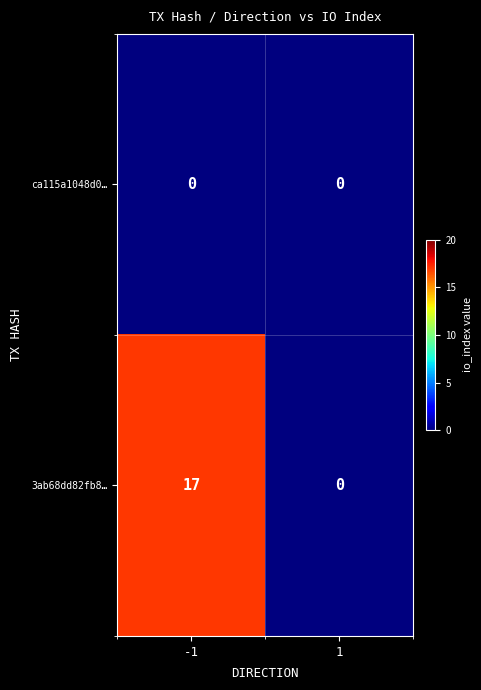

How many distinct data groups are displayed?

2